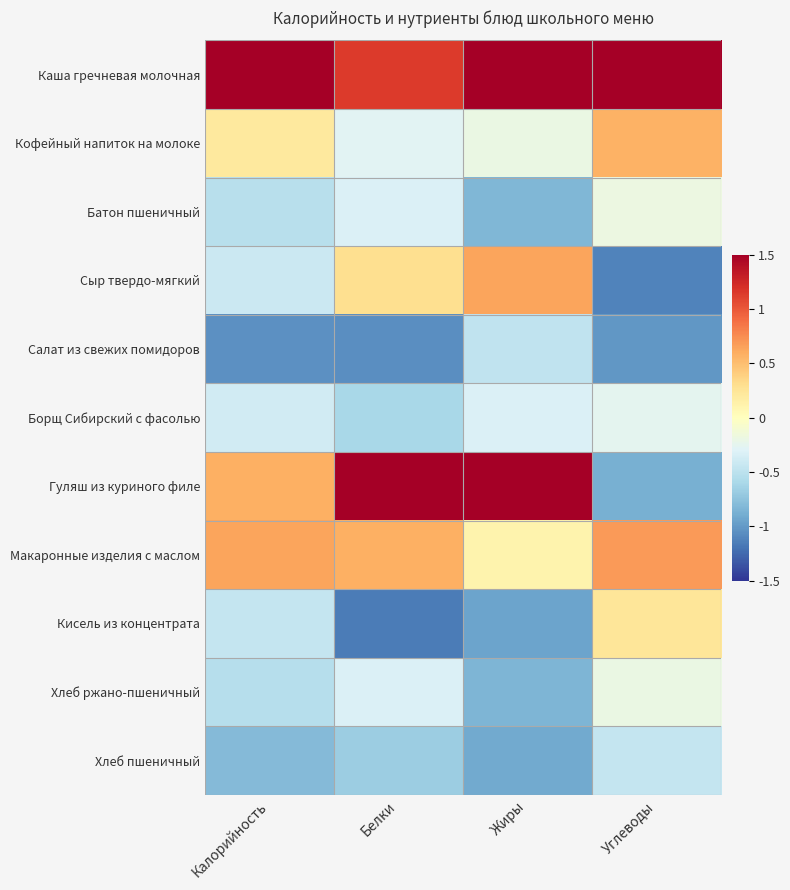

Which series has the largest total across all categories?

Каша гречневая молочная